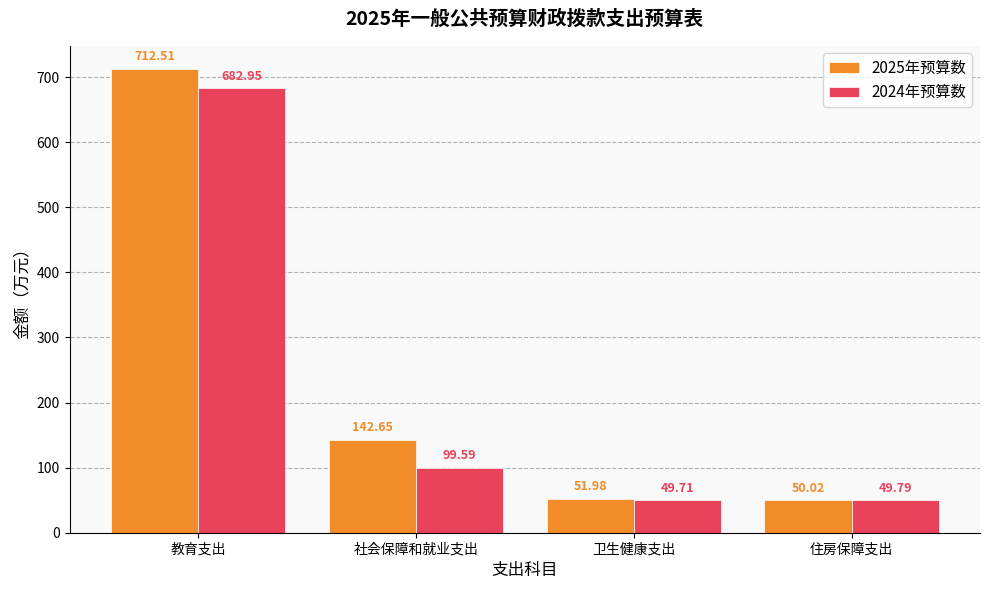

What is the label of the 3rd bar from the right?

社会保障和就业支出